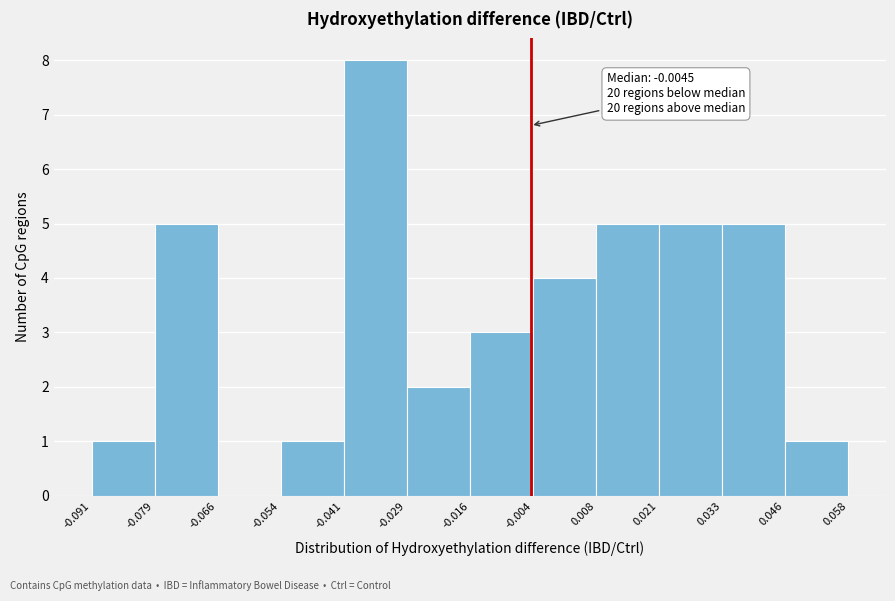

Which range on the x-axis has the tallest bar?

-0.041 to -0.029